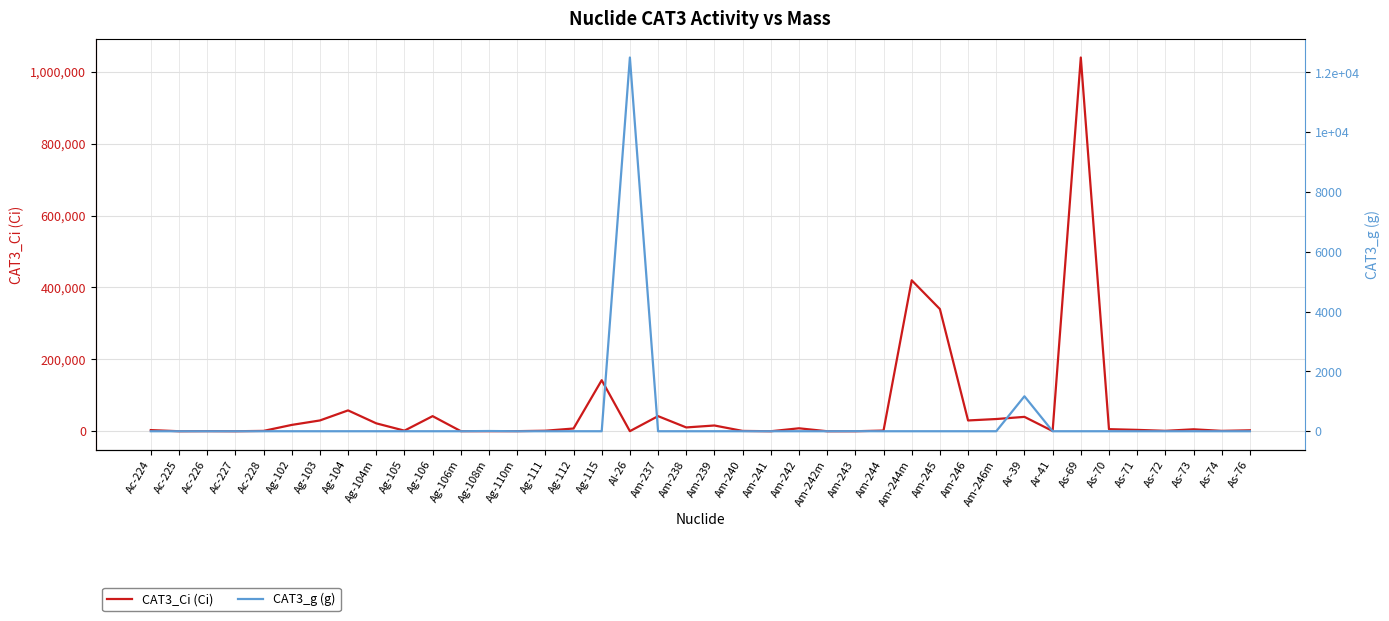

Reading left to right, list all the values displayed in this chart.

CAT3_Ci (Ci): 3200.0	32.0	320.0	0.0	940.0	17600.0	30000.0	58000.0	22000.0	1640.0	42000.0	280.0	200.0	260.0	1440.0	7600.0	142000.0	240.0	42000.0	10600.0	16000.0	900.0	0.5	8200.0	0.5	0.5	1880.0	420000.0	340000.0	30000.0	34000.0	40000.0	600.0	1040000.0	5800.0	3800.0	1120.0	5400.0	1020.0	2600.0
CAT3_g (g): 0.0	0.0	0.0	0.0	0.0	0.0	0.0	0.0	0.0	0.1	0.0	0.0	7.7	0.1	0.0	0.0	0.0	12500.0	0.0	0.0	0.0	0.0	0.1	0.0	0.1	2.6	0.0	0.0	0.1	0.0	0.0	1170.0	0.0	0.0	0.0	0.0	0.0	0.2	0.0	0.0